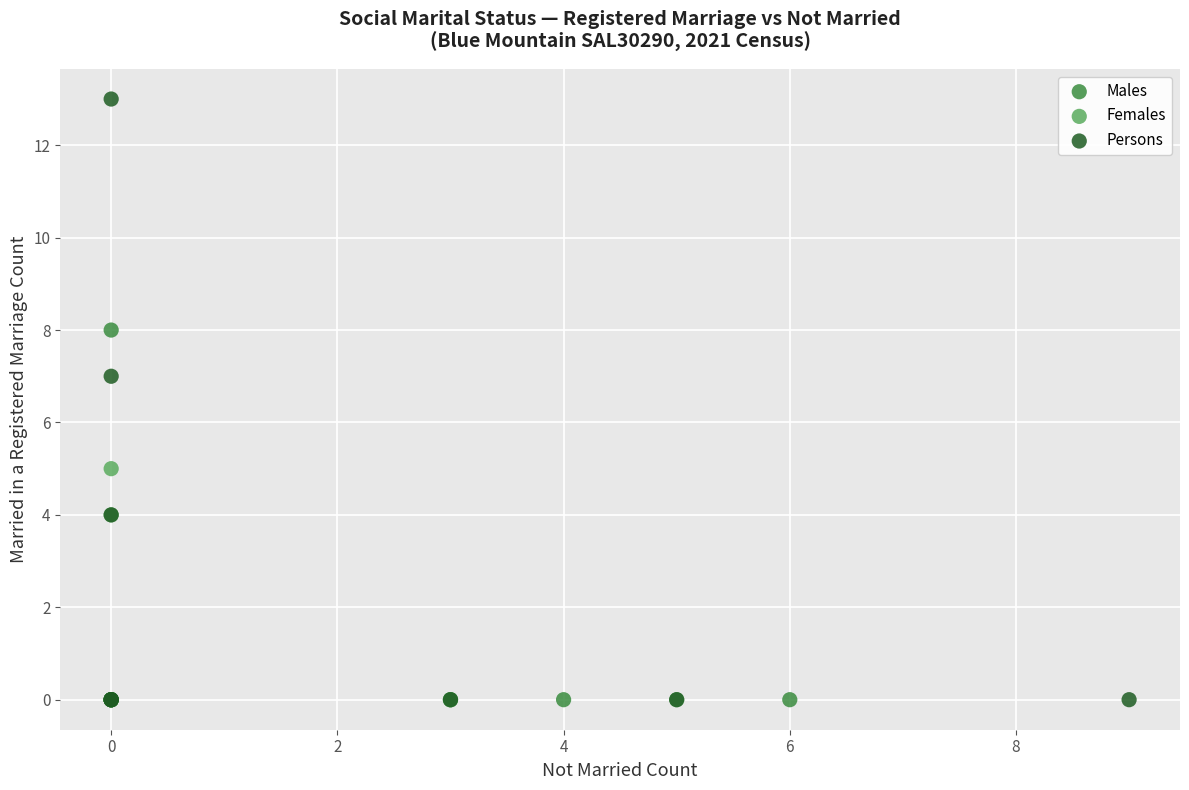

Which series has the widest spread of Y values?

Persons